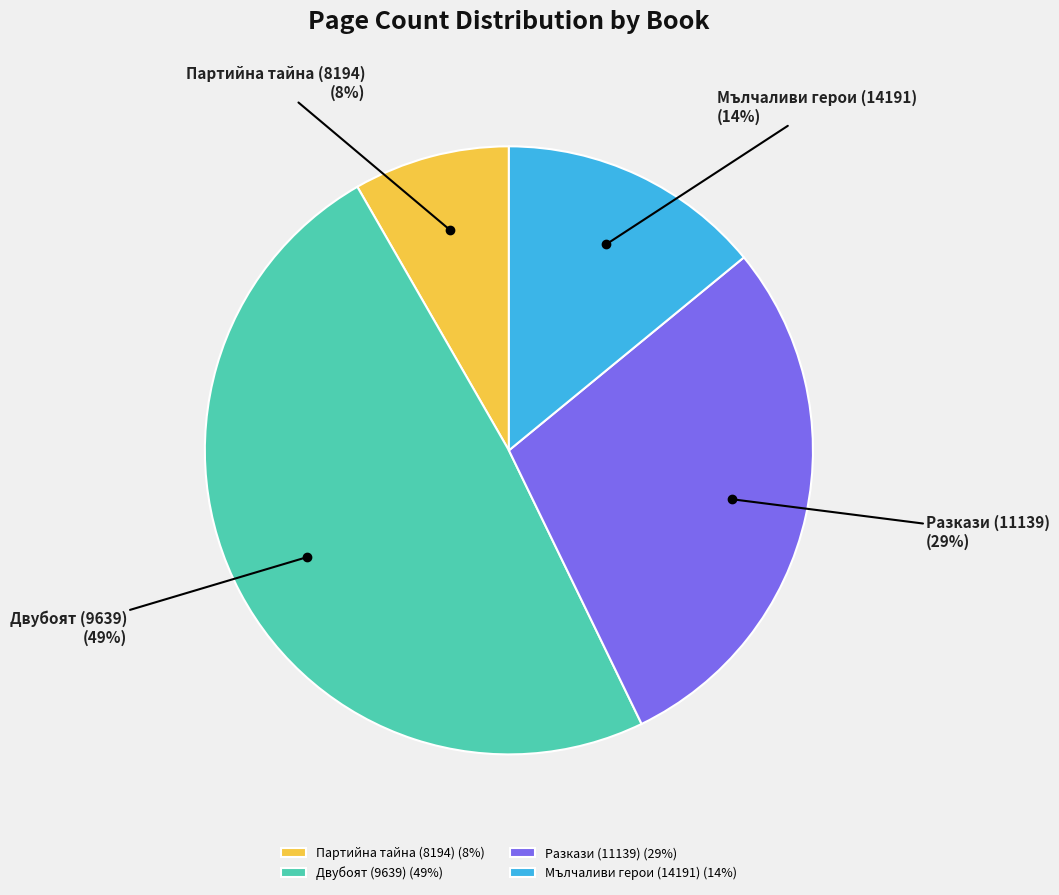

The Партийна тайна (8194) slice represents 8% of the pie. True or false?

True